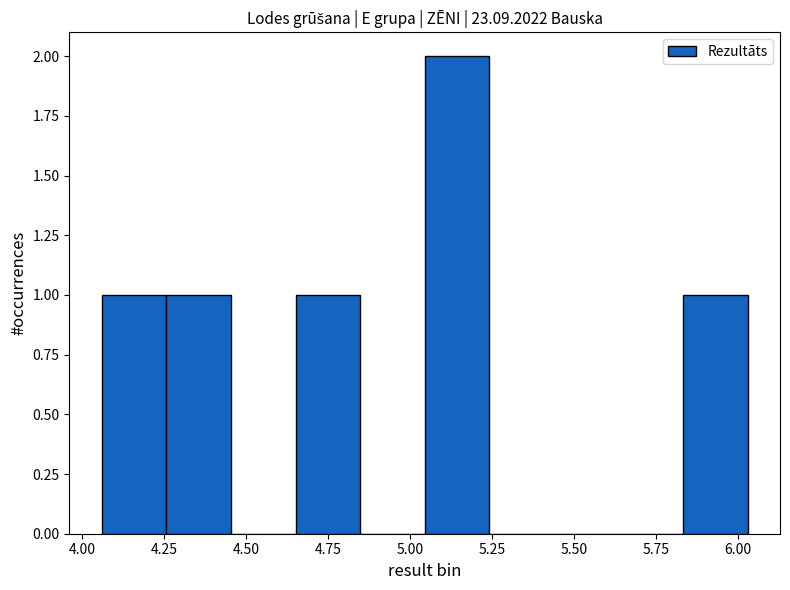

Read against the x-axis, roughly where is the centre of the tallest bar?

5.15